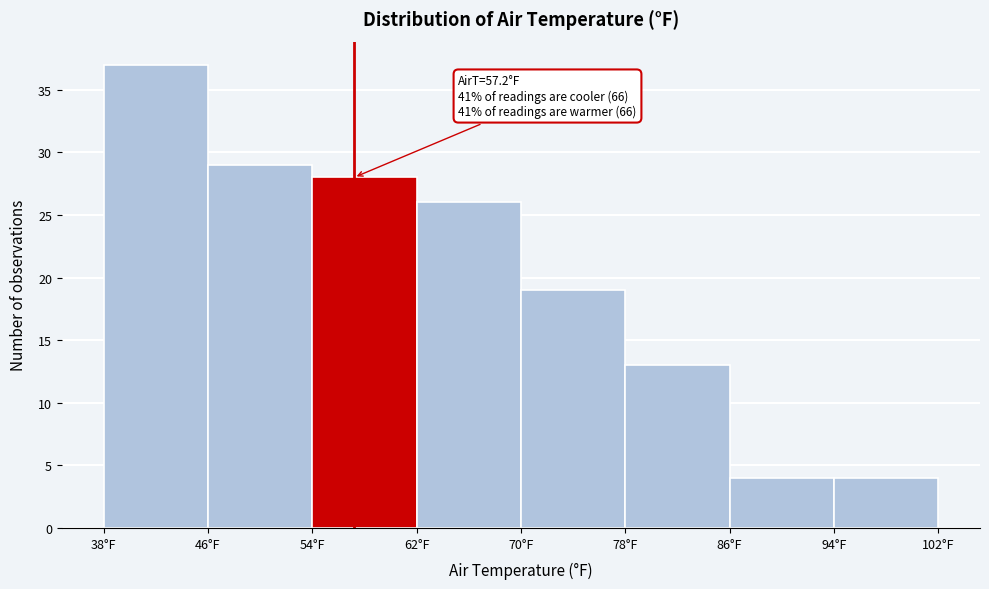

Which range on the x-axis has the tallest bar?

38 to 46